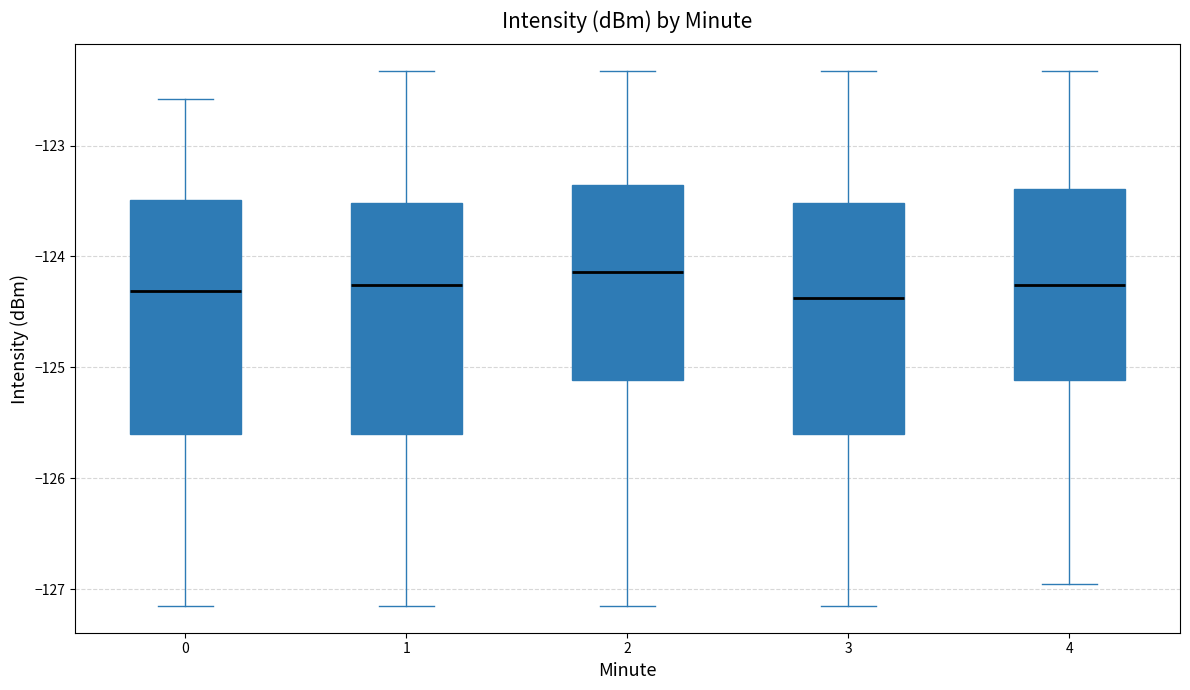

Reading left to right, read every box against the y-axis: the position of its median line, the range the box covers, and the ends of its whiskers. The values are not printed on the chart, so give them approximately, as read against the axis.

0: median -124.3, box -125.6 to -123.5, whiskers -127.2 to -122.6
1: median -124.3, box -125.6 to -123.5, whiskers -127.2 to -122.3
2: median -124.1, box -125.1 to -123.4, whiskers -127.2 to -122.3
3: median -124.4, box -125.6 to -123.5, whiskers -127.2 to -122.3
4: median -124.3, box -125.1 to -123.4, whiskers -127.0 to -122.3